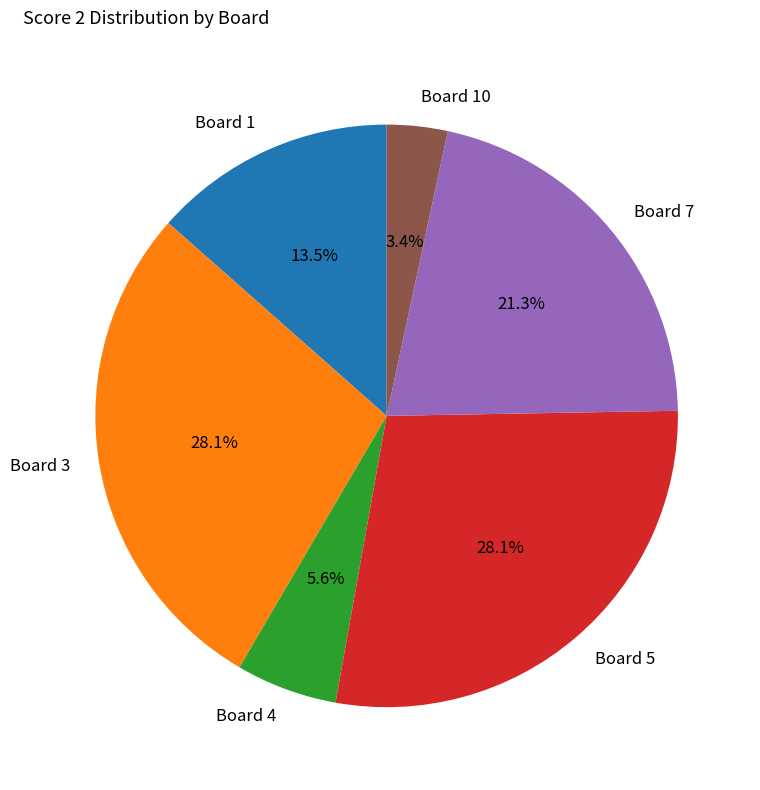

Does Board 3 account for over 50% of the chart?

No